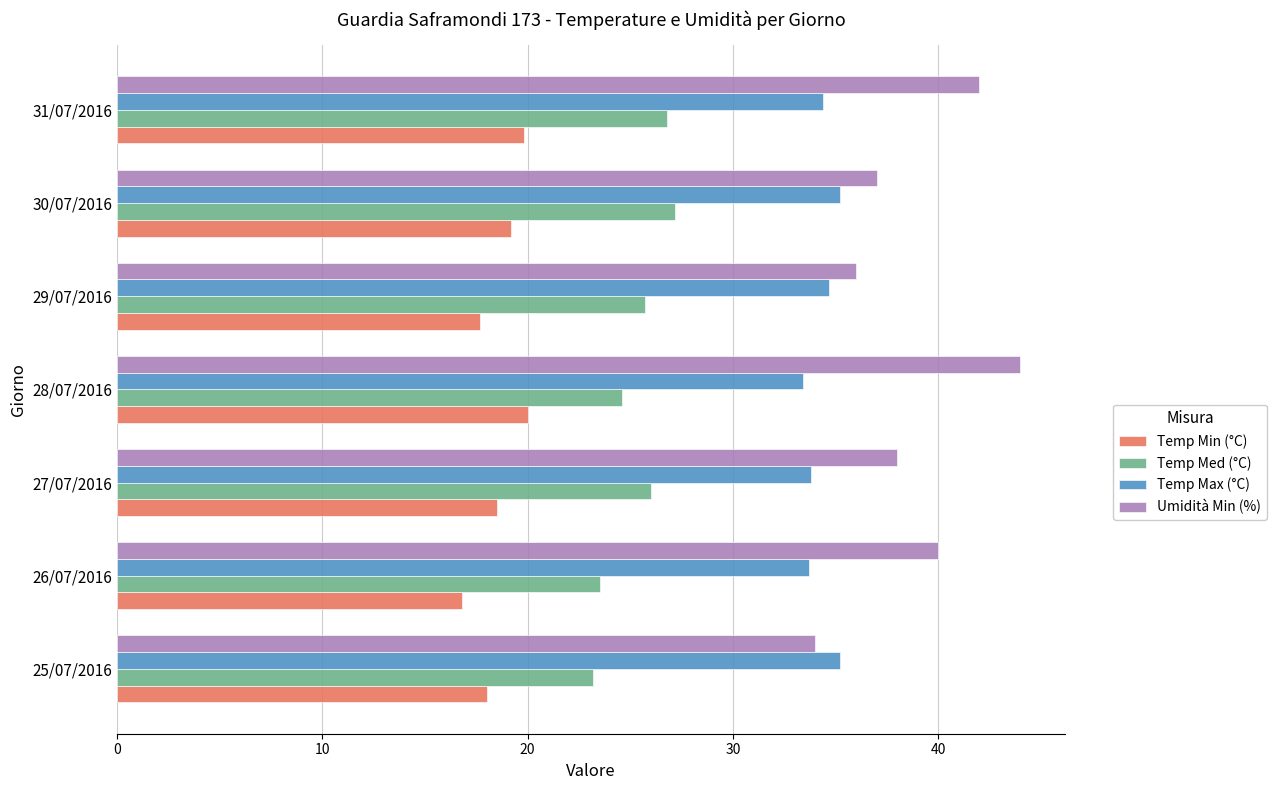

Is the value of Temp Min (°C) at 27/07/2016 greater than the value of Umidità Min (%) at 30/07/2016?

No